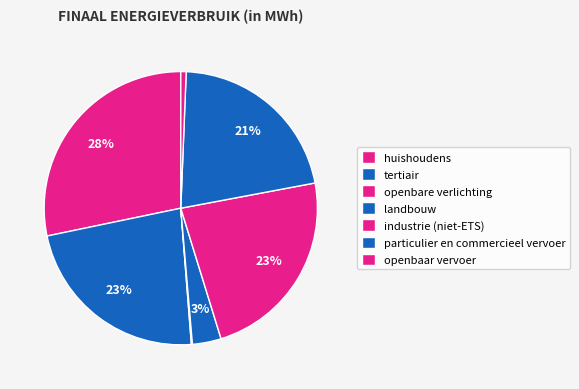

To the nearest percent, what is the average slice percentage?

14%